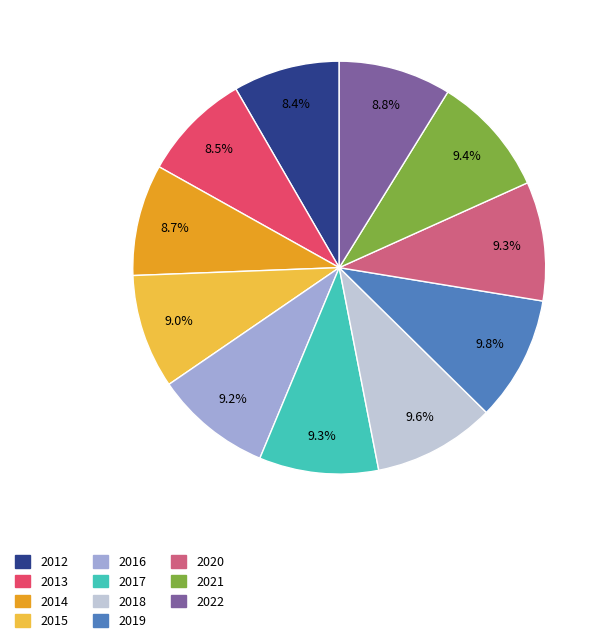

To the nearest percent, what percentage of the pie is 2015?

9%